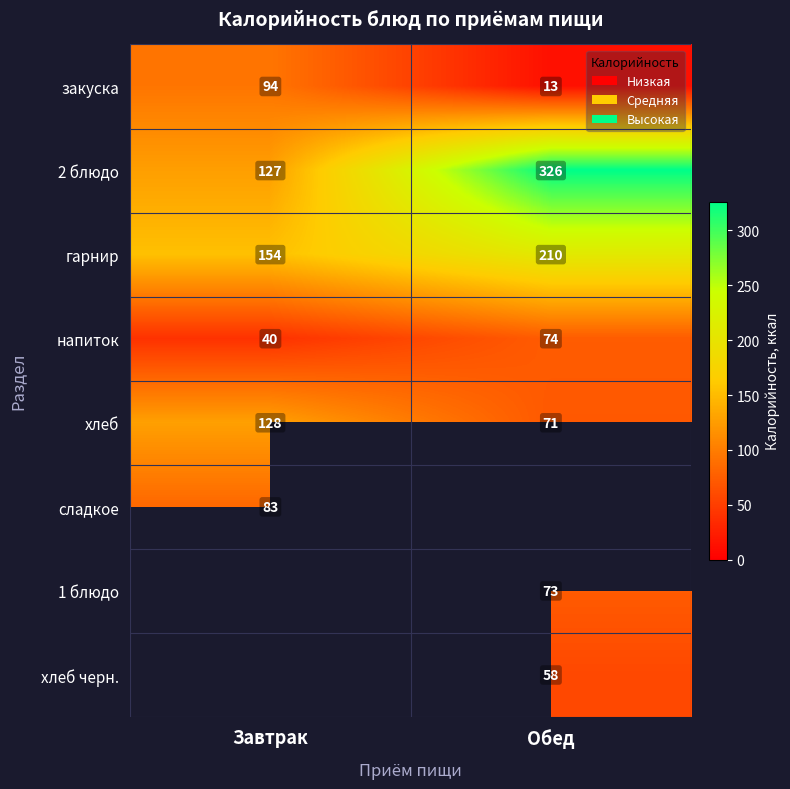

Where is закуска nearest to the value 53?

Обед